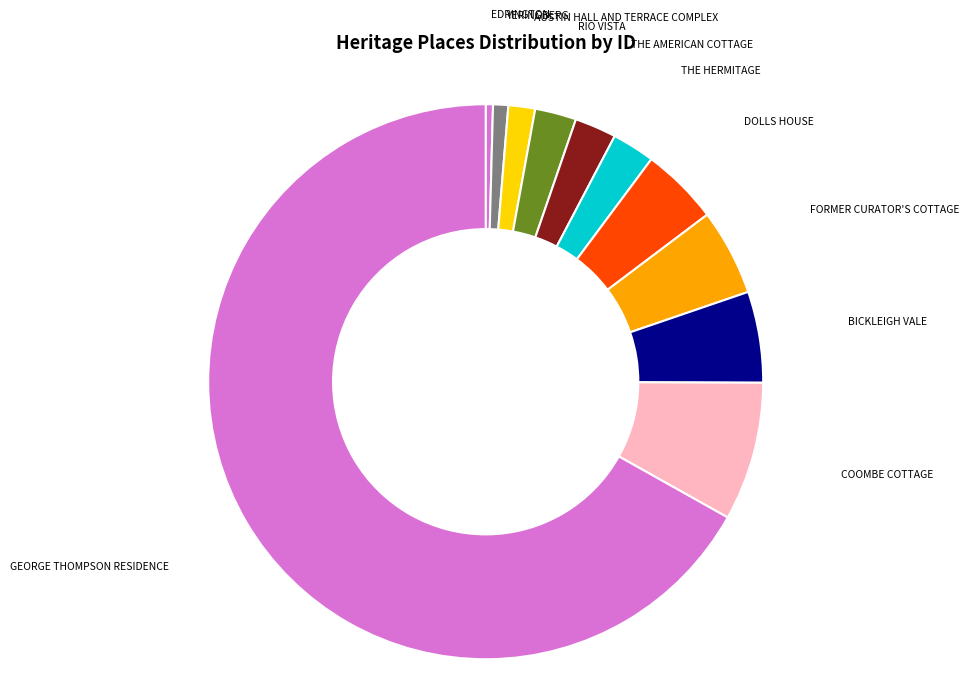

Does GEORGE THOMPSON RESIDENCE represent more than half of the total?

Yes